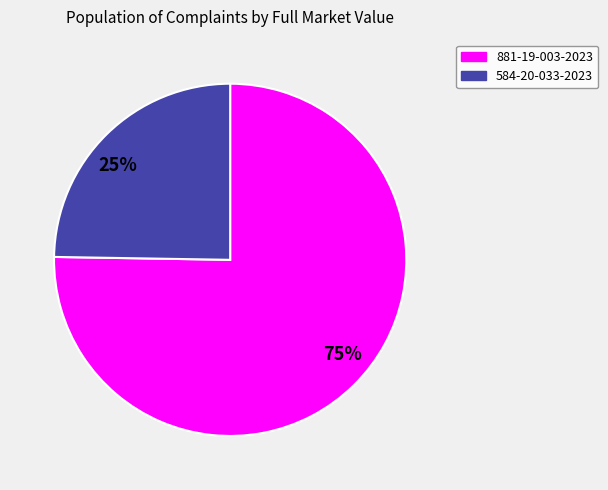

Which category has the biggest portion of the pie?

75%